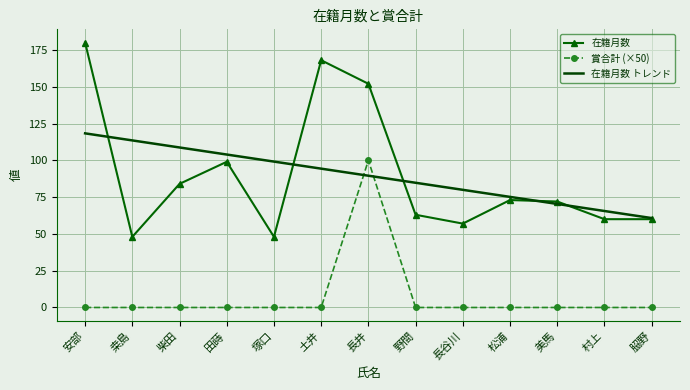

Where is the first local maximum for 在籍月数?

田蒔